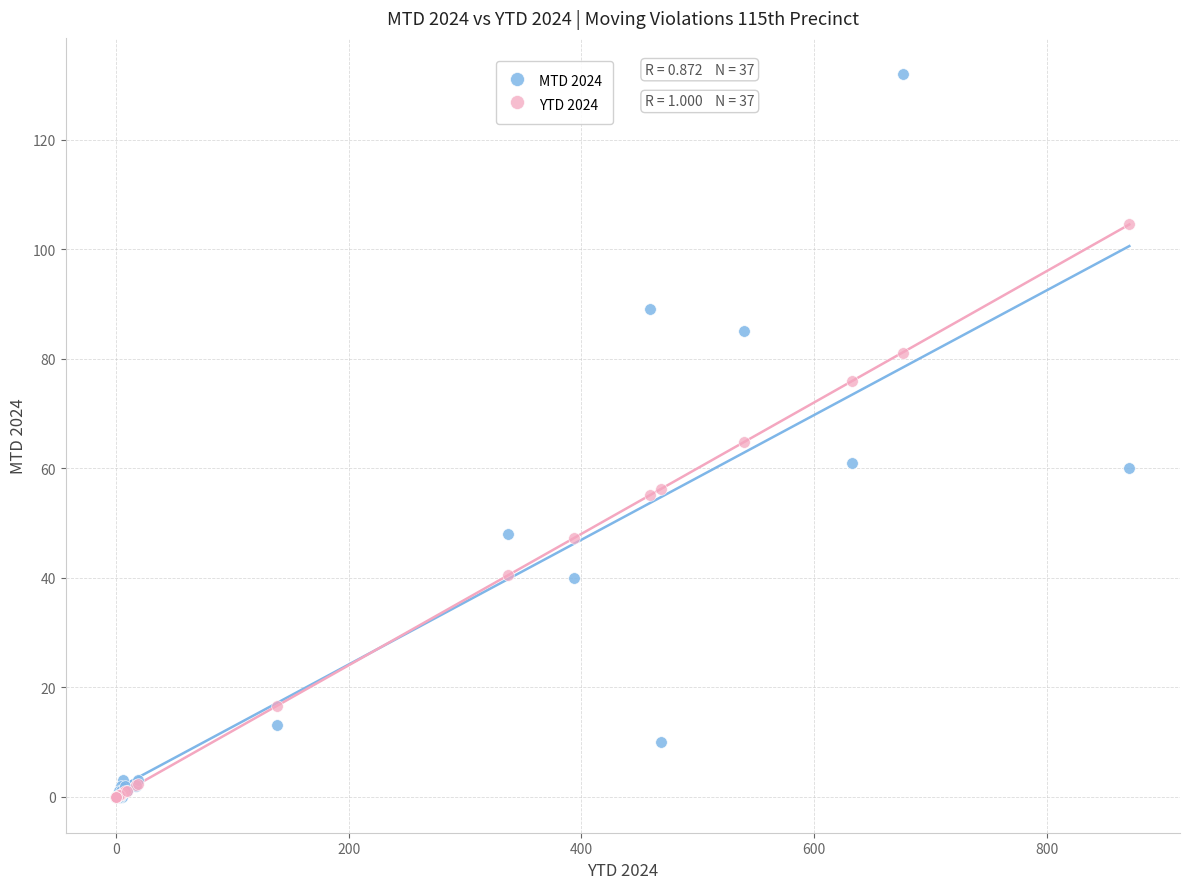

What are all the series names shown in the legend?

MTD 2024, YTD 2024